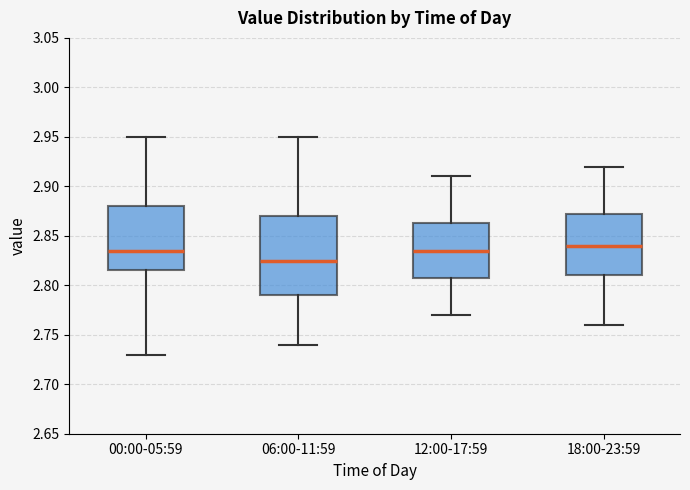

Where does the lower whisker of the box for 18:00-23:59 end on the y-axis? The values are not printed on the chart, so give them approximately, as read against the axis.

2.760